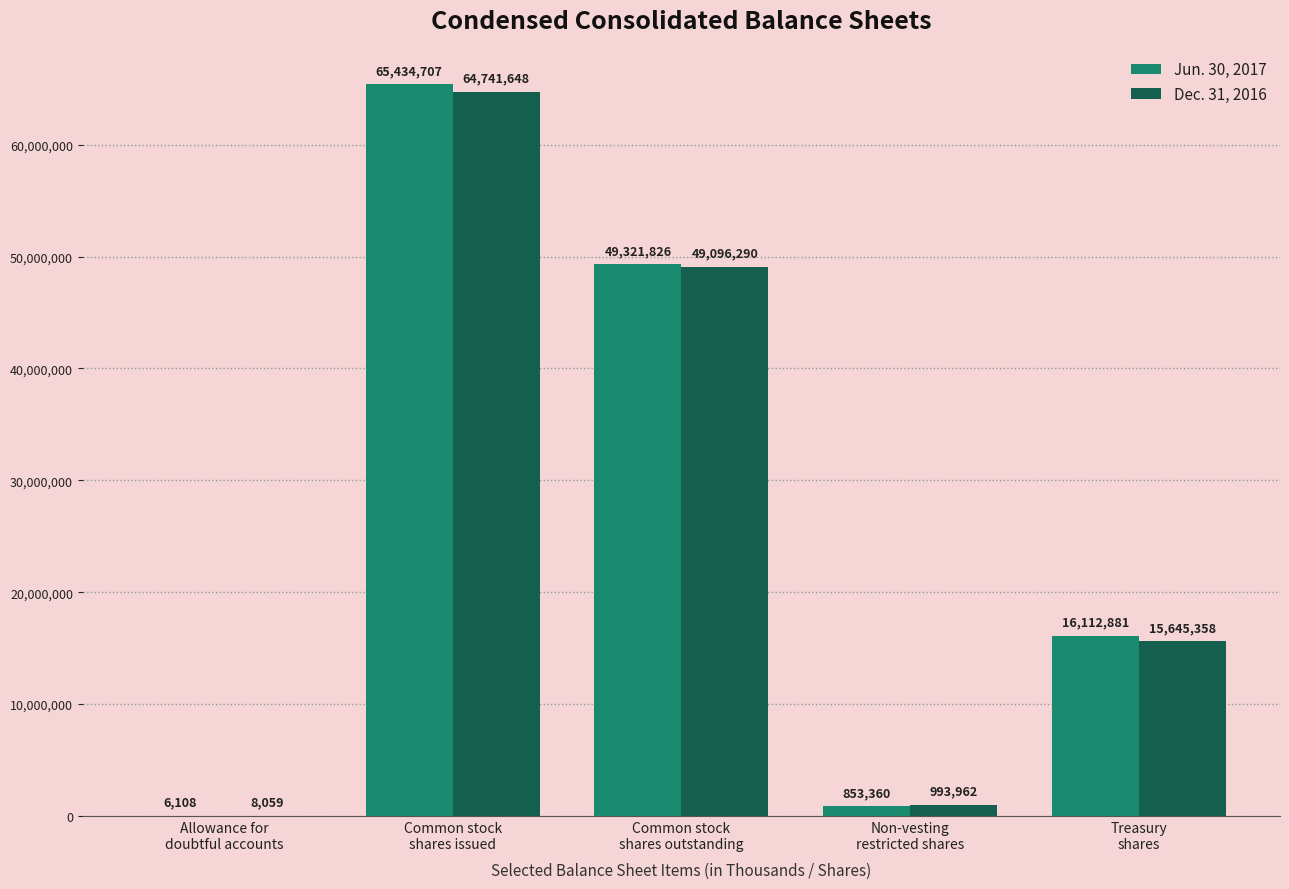

What is the greatest value displayed?

65434707